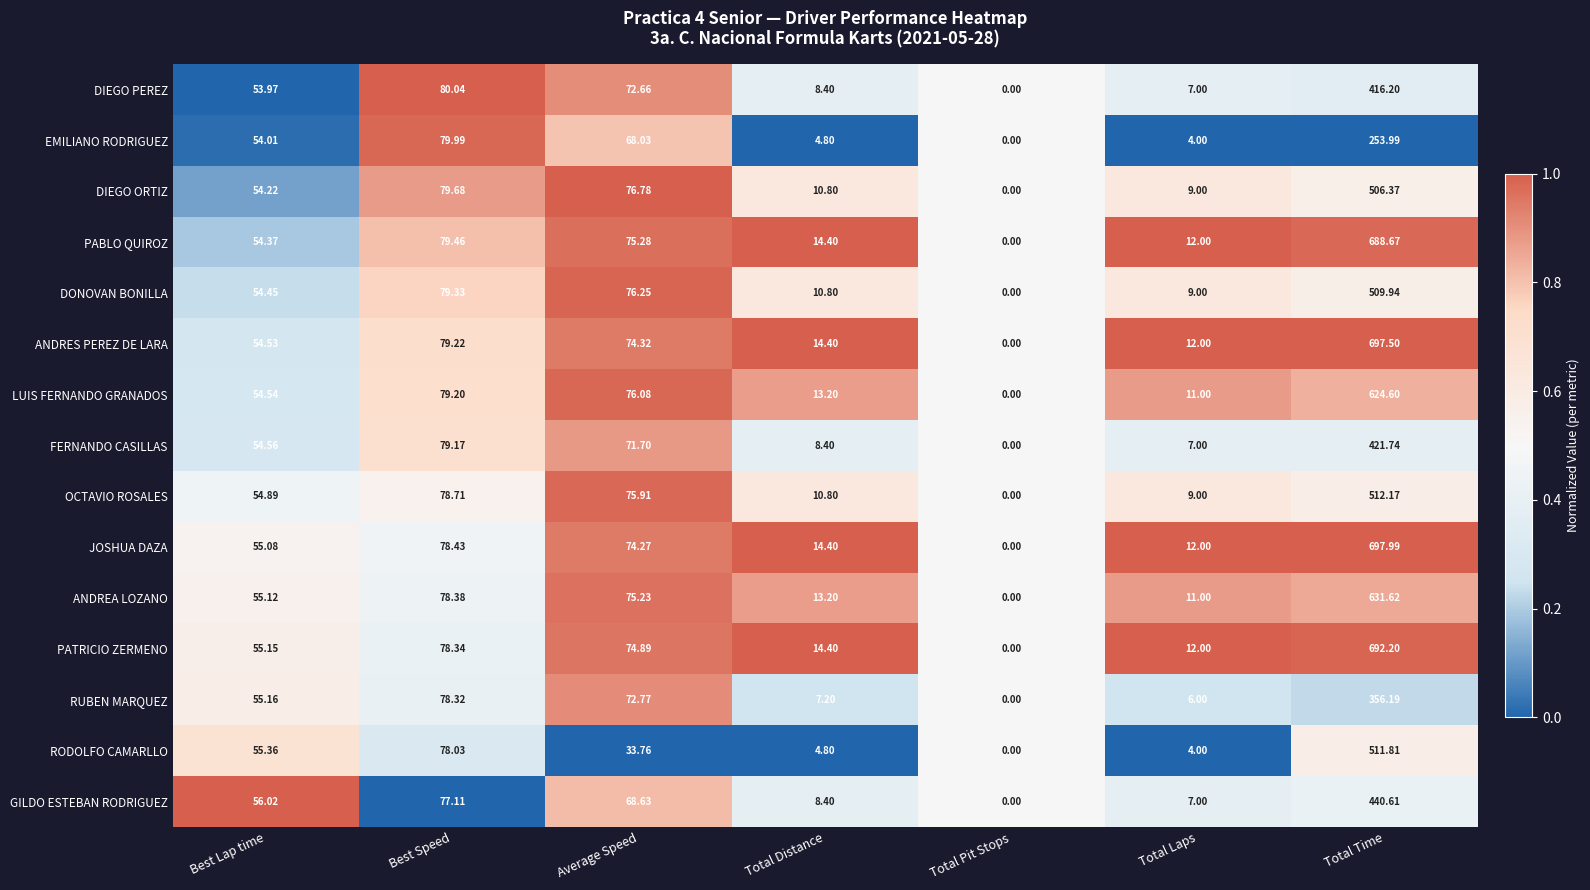

How many categories are shown in the chart?

7